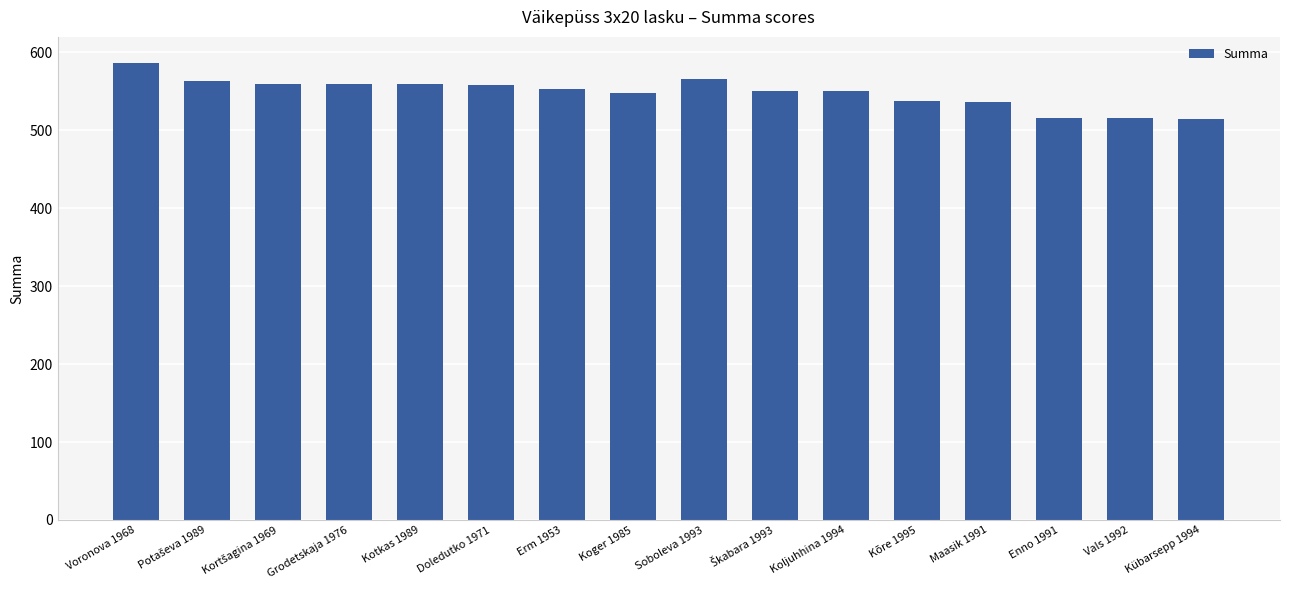

What is the change in value from Soboleva 1993 to Maasik 1991?

-29